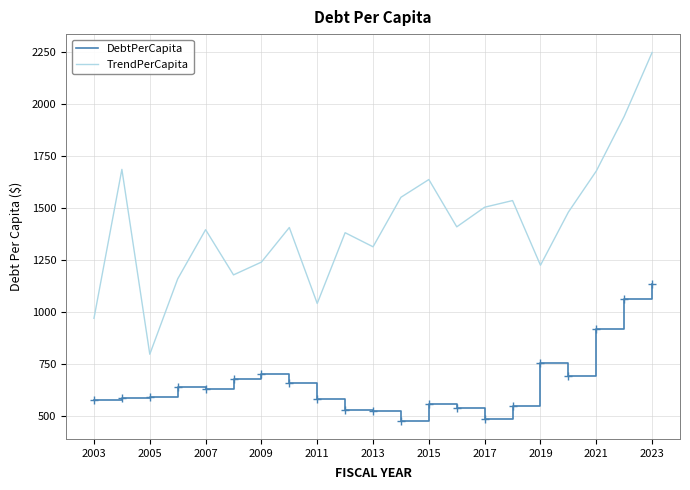

What is the difference between the second highest and second lowest values in the DebtPerCapita series?

574.1